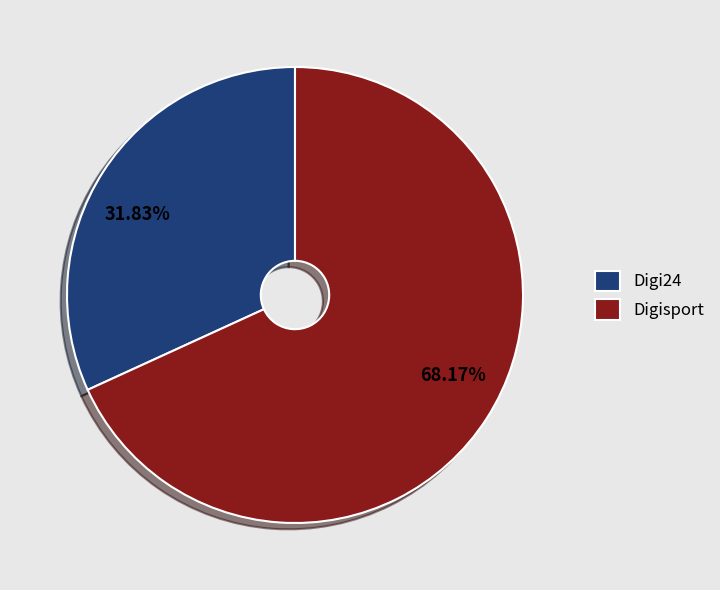

To the nearest percent, what portion does Digisport represent?

68%